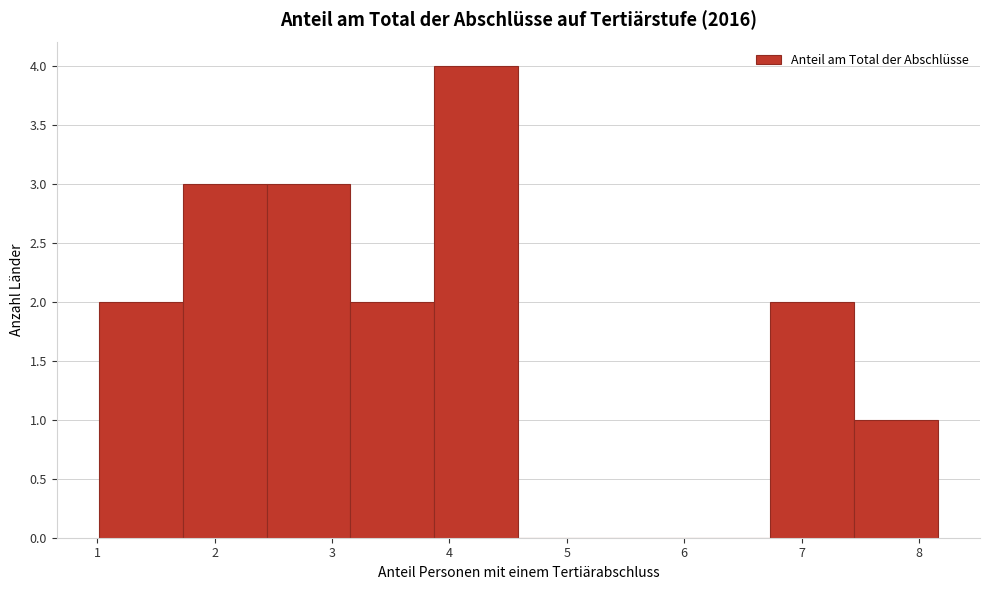

Reading left to right, list every bar in this chart as the range it spans on the x-axis followed by its height. Neither the bar edges nor the heights are printed on the chart, so give them approximately, as read against the axes.

1.0 to 1.7: 2
1.7 to 2.4: 3
2.4 to 3.2: 3
3.2 to 3.9: 2
3.9 to 4.6: 4
4.6 to 5.3: 0
5.3 to 6.0: 0
6.0 to 6.7: 0
6.7 to 7.4: 2
7.4 to 8.2: 1